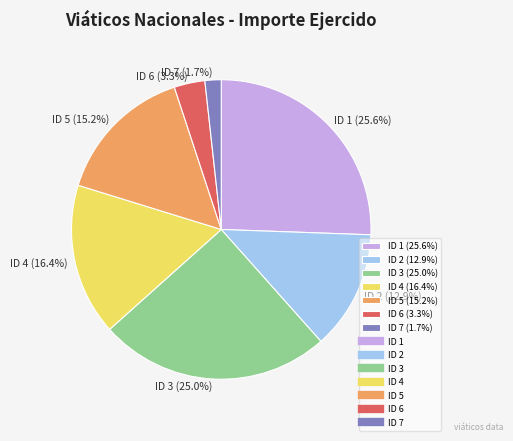

The ID 6 slice represents 11% of the pie. True or false?

False